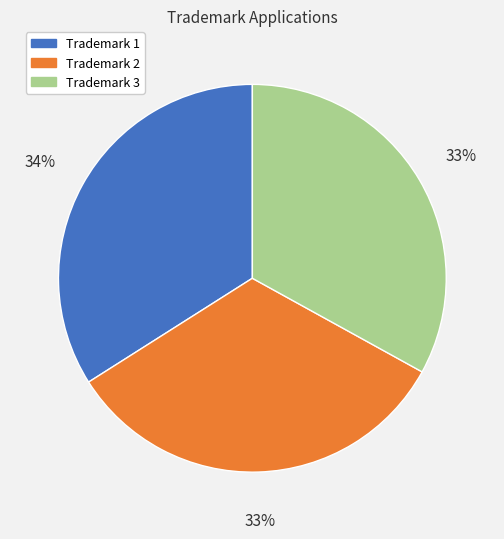

Is there a majority slice in this chart?

No